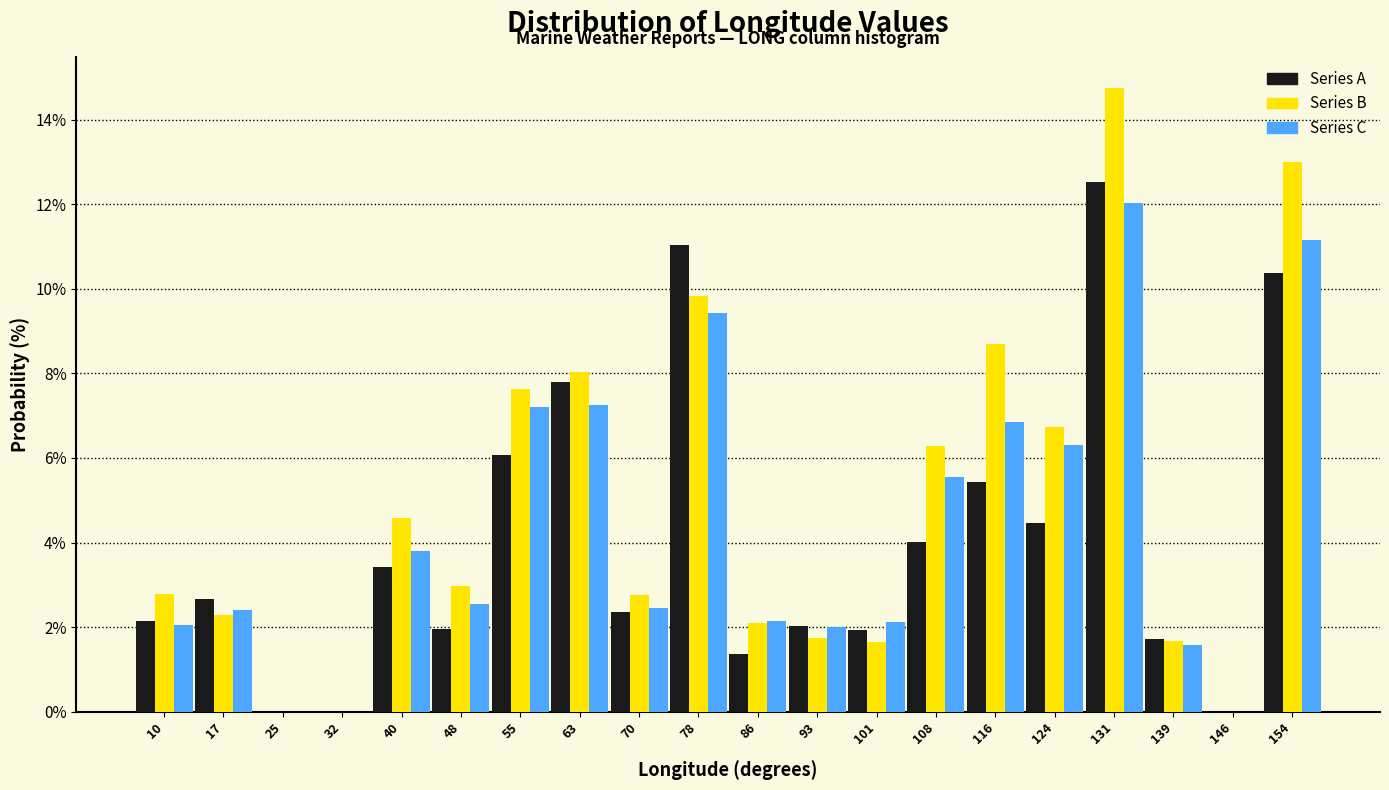

Reading left to right, list every range on the x-axis with the height of the bar of each series over it. Neither the bar edges nor the heights are printed on the chart, so give them approximately, as read against the axes.

6 to 13: Series A=2.2	Series B=2.8	Series C=2.0
13 to 21: Series A=2.6	Series B=2.2	Series C=2.4
21 to 29: Series A=0	Series B=0	Series C=0
29 to 36: Series A=0	Series B=0	Series C=0
36 to 44: Series A=3.4	Series B=4.6	Series C=3.8
44 to 51: Series A=2.0	Series B=3.0	Series C=2.6
51 to 59: Series A=6.0	Series B=7.6	Series C=7.2
59 to 67: Series A=7.8	Series B=8.0	Series C=7.2
67 to 74: Series A=2.4	Series B=2.8	Series C=2.4
74 to 82: Series A=11.0	Series B=9.8	Series C=9.4
82 to 89: Series A=1.4	Series B=2.0	Series C=2.2
89 to 97: Series A=2.0	Series B=1.8	Series C=2.0
97 to 105: Series A=2.0	Series B=1.6	Series C=2.2
105 to 112: Series A=4.0	Series B=6.2	Series C=5.6
112 to 120: Series A=5.4	Series B=8.6	Series C=6.8
120 to 127: Series A=4.4	Series B=6.8	Series C=6.4
127 to 135: Series A=12.6	Series B=14.8	Series C=12.0
135 to 143: Series A=1.8	Series B=1.6	Series C=1.6
143 to 150: Series A=0	Series B=0	Series C=0
150 to 158: Series A=10.4	Series B=13.0	Series C=11.2